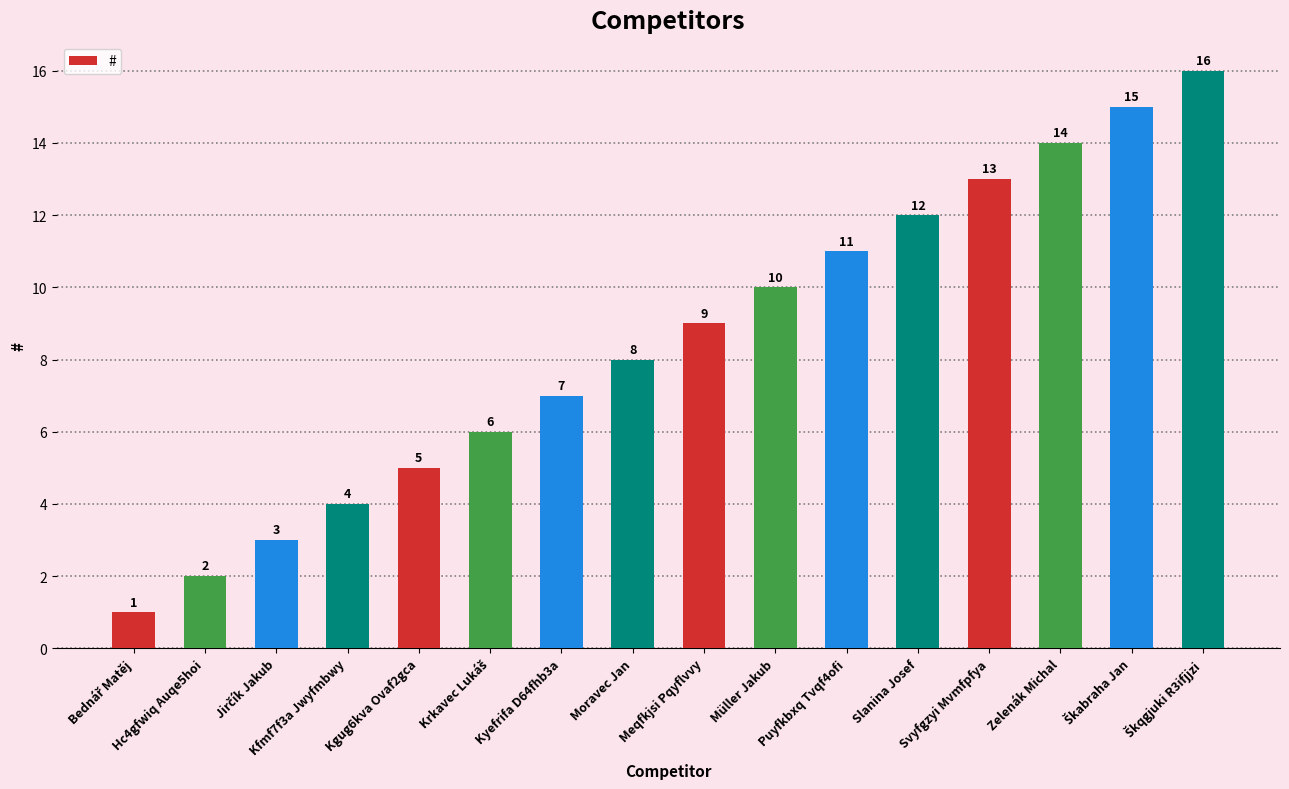

How many distinct data groups are displayed?

1